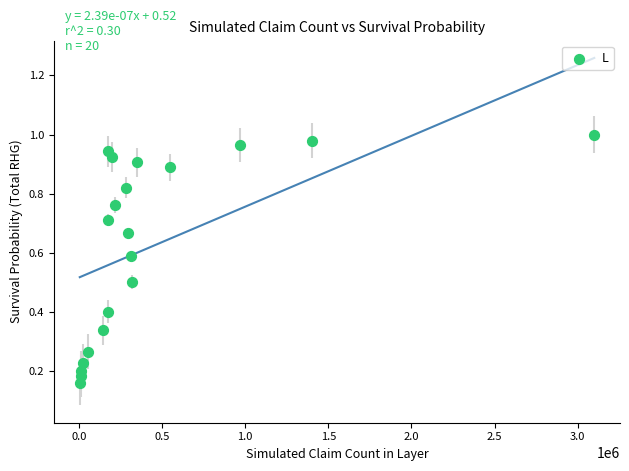

What is the range of X values (max minus min)?

3093160.0